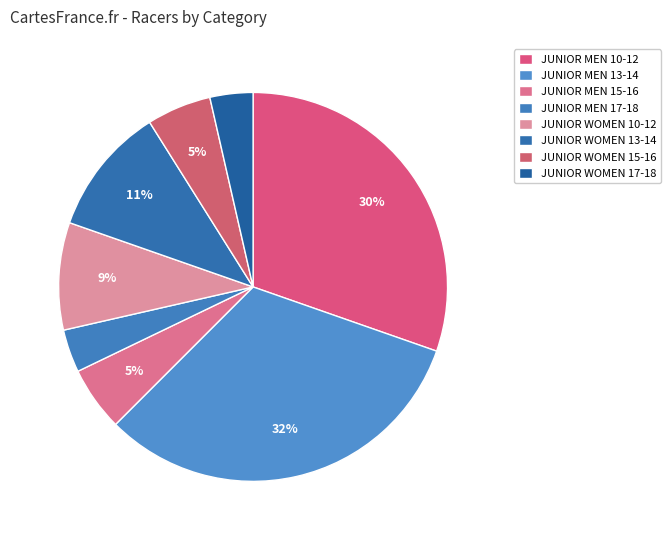

How much of the chart is everything except JUNIOR MEN 17-18?

96.4%